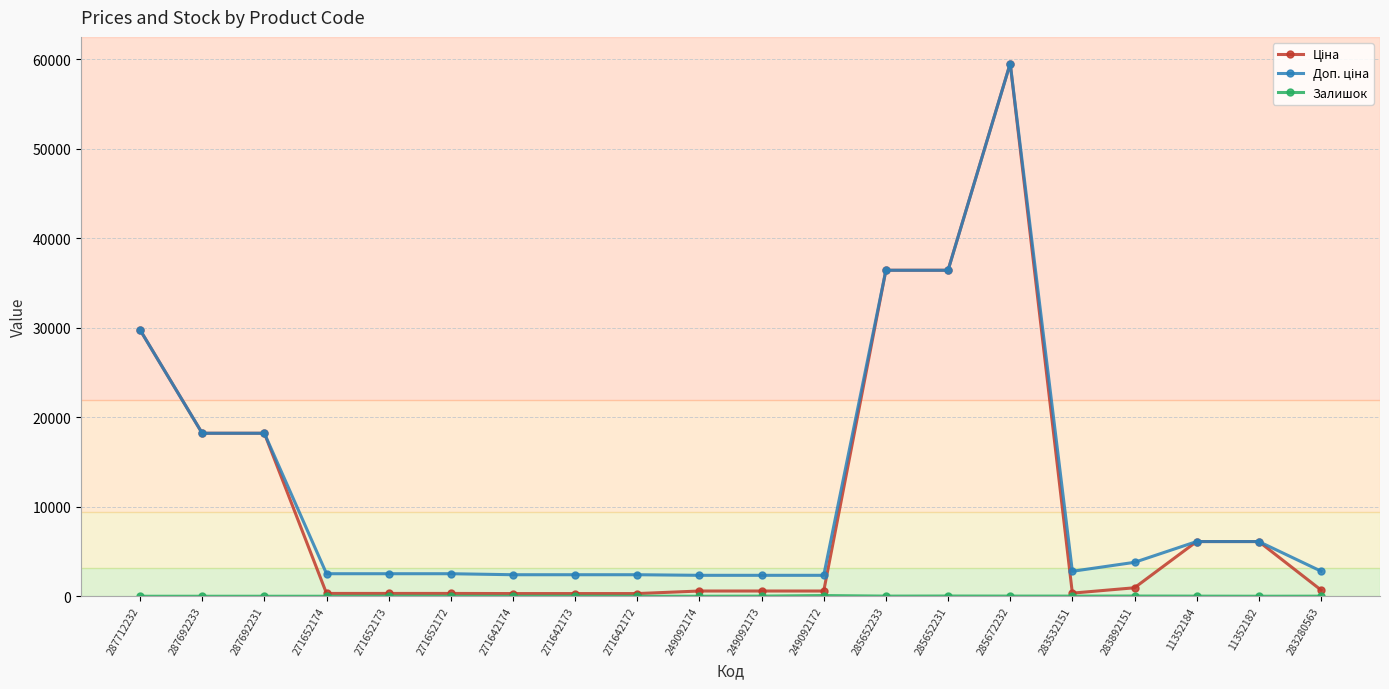

What is the greatest value displayed?

59523.0